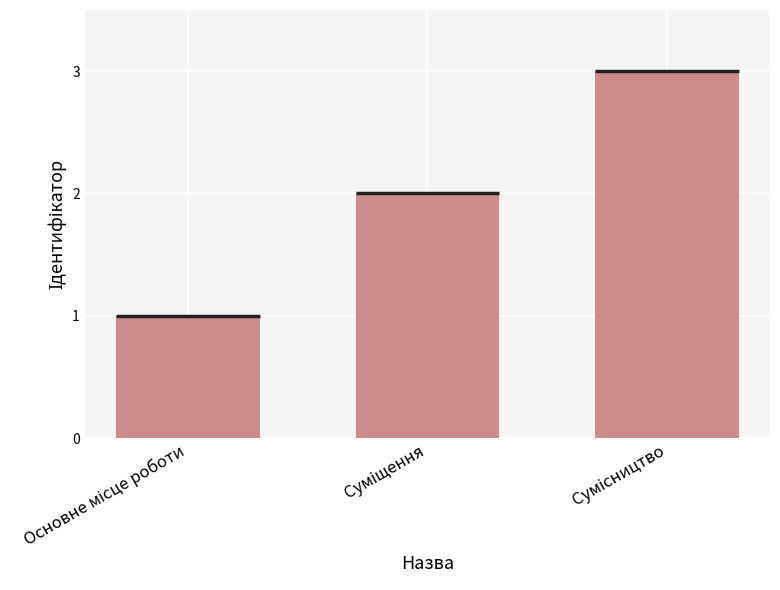

What is the label of the 2nd bar from the right?

Суміщення